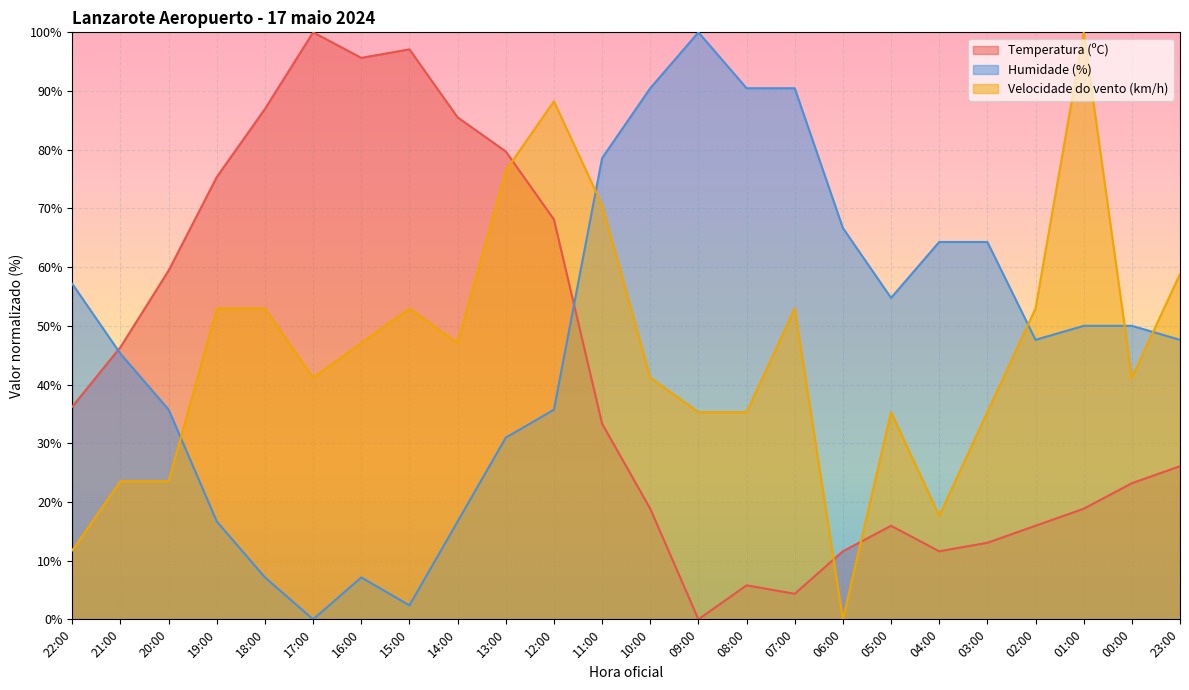

List the labels in order of Velocidade do vento (km/h) value, largest first.

01:00, 12:00, 13:00, 11:00, 23:00, 19:00, 18:00, 15:00, 07:00, 02:00, 16:00, 14:00, 17:00, 10:00, 00:00, 09:00, 08:00, 05:00, 03:00, 21:00, 20:00, 04:00, 22:00, 06:00